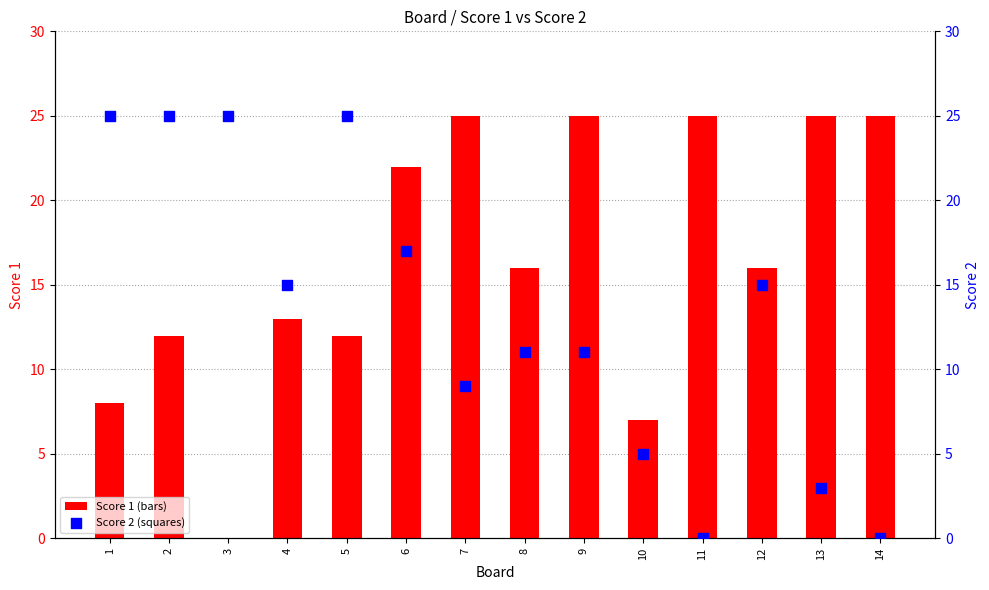

What are all the series names shown in the legend?

Score 1, Score 2